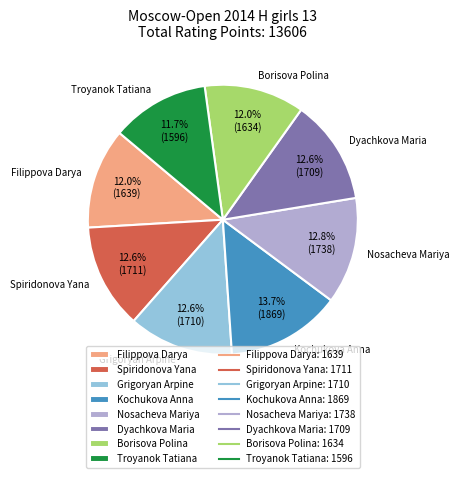

To the nearest percent, what is the difference between the largest and smallest slice percentages?

2%